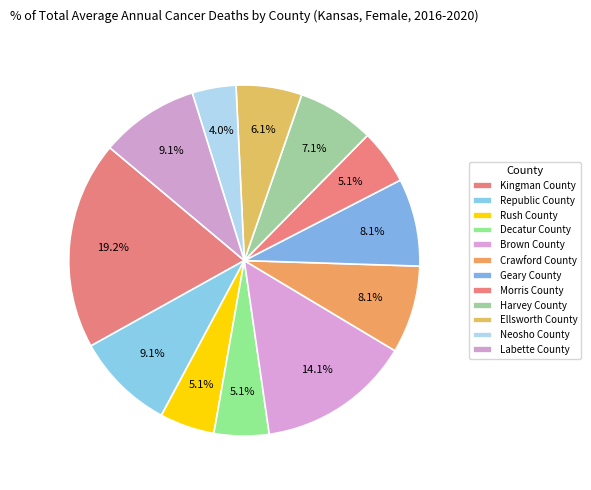

Rank the categories by value from lowest to highest.

Neosho County, Rush County, Decatur County, Morris County, Ellsworth County, Harvey County, Crawford County, Geary County, Republic County, Labette County, Brown County, Kingman County